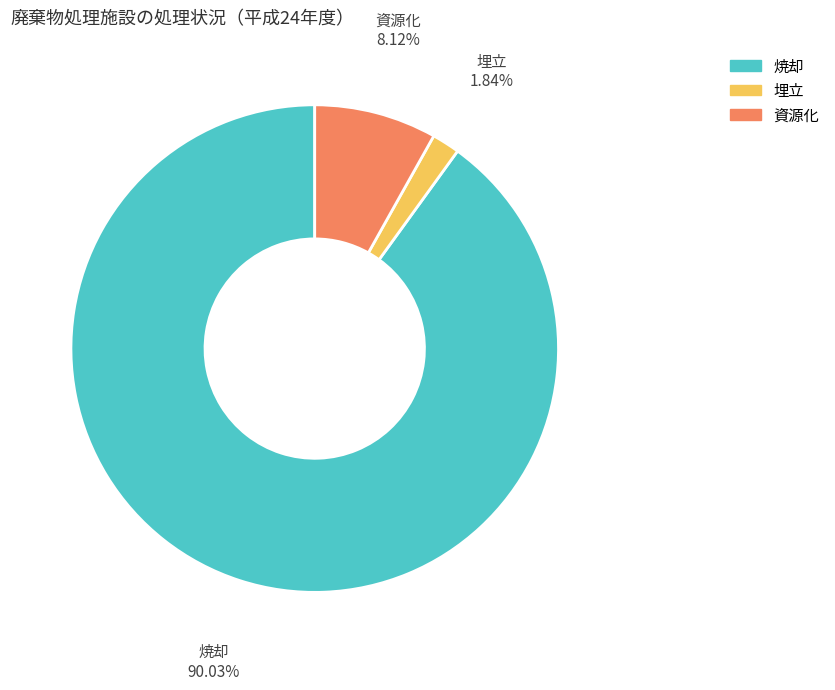

Is it true that 資源化 is 8% of the pie?

True